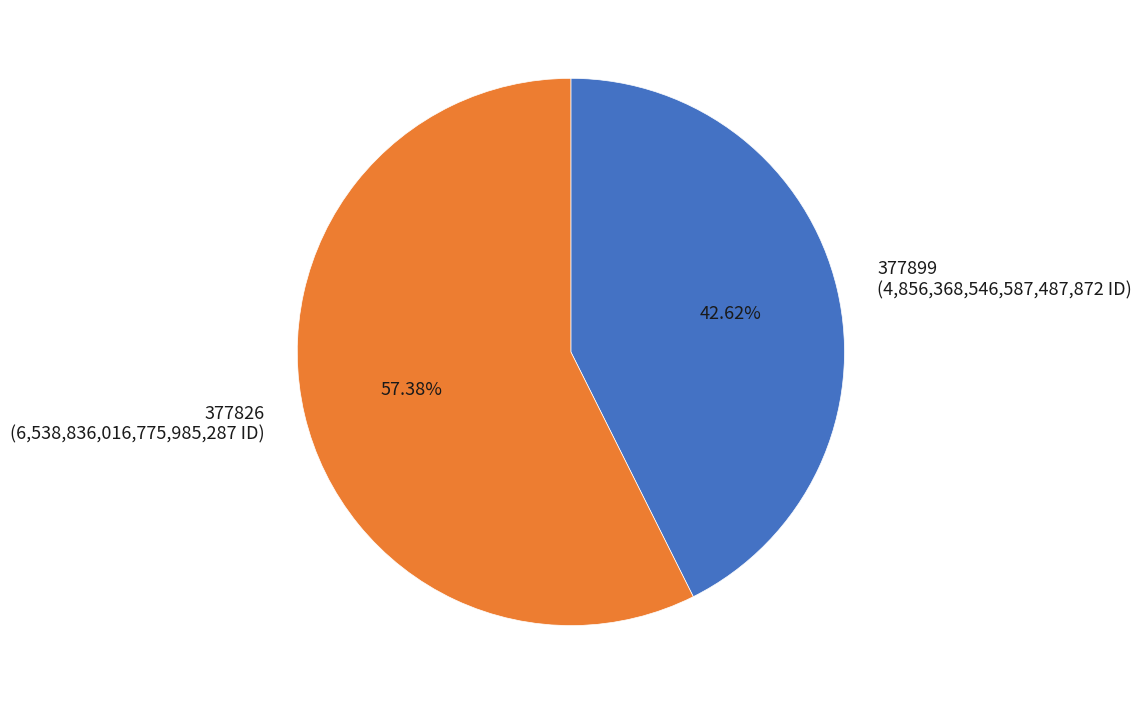

To the nearest percent, what percentage of the pie is 377826?

57%